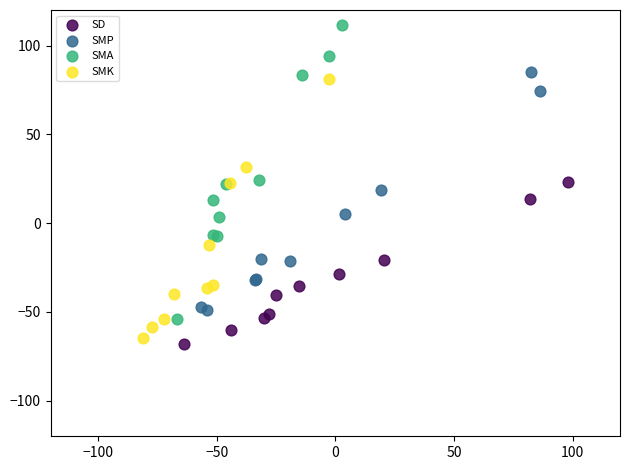

Which series has the widest spread of Y values?

SMA